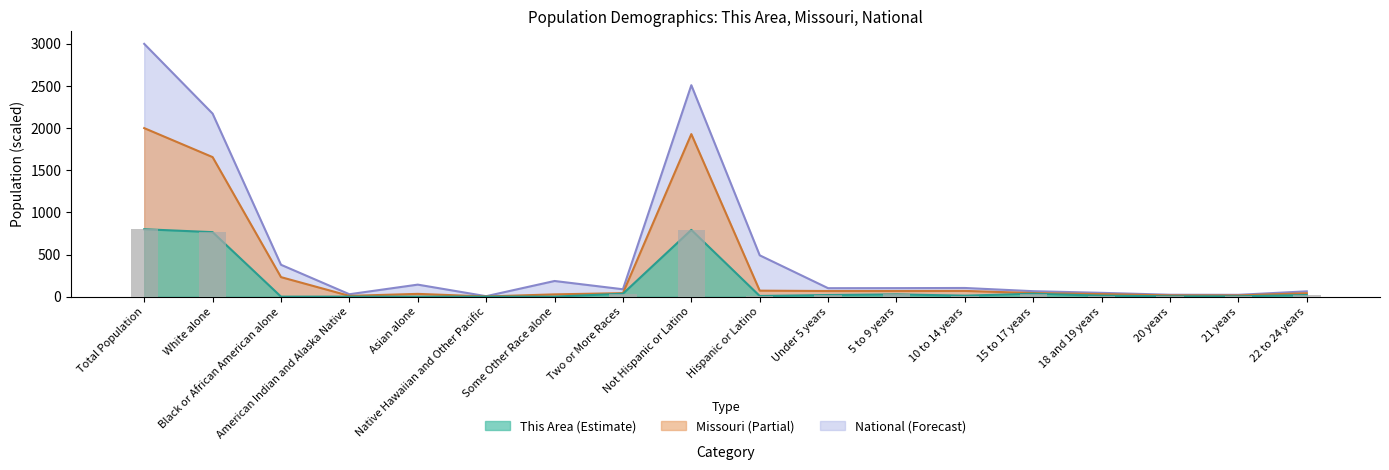

Which label corresponds to the largest value in the chart?

Total Population